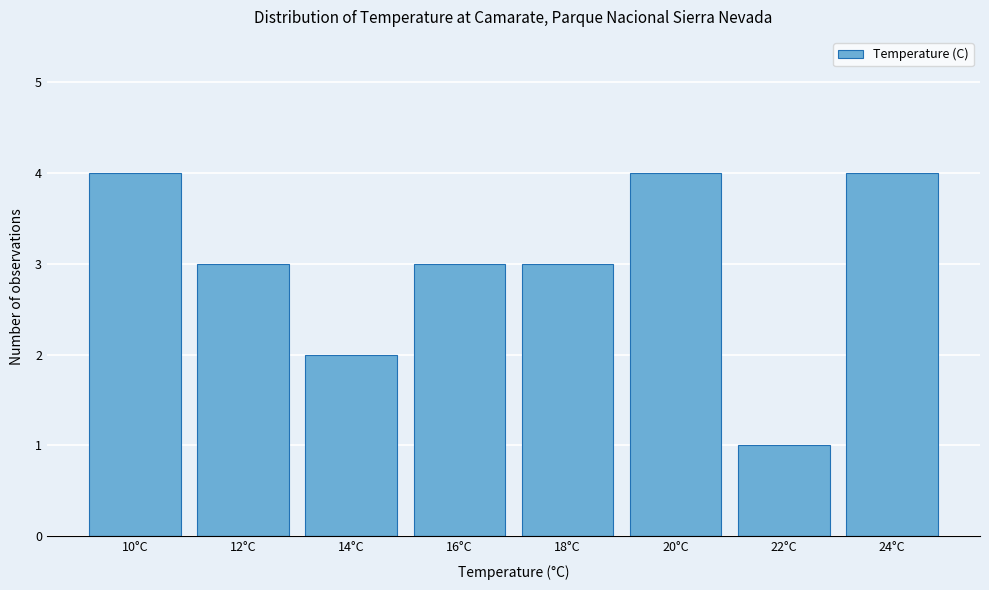

Reading left to right, list all the values displayed in this chart.

4	3	2	3	3	4	1	4